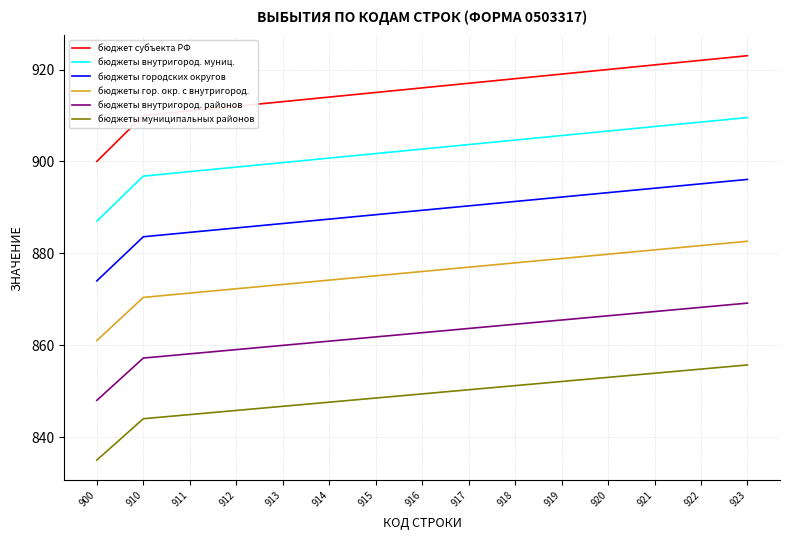

What is the maximum value for бюджеты гор. окр. с внутригород.?

882.6